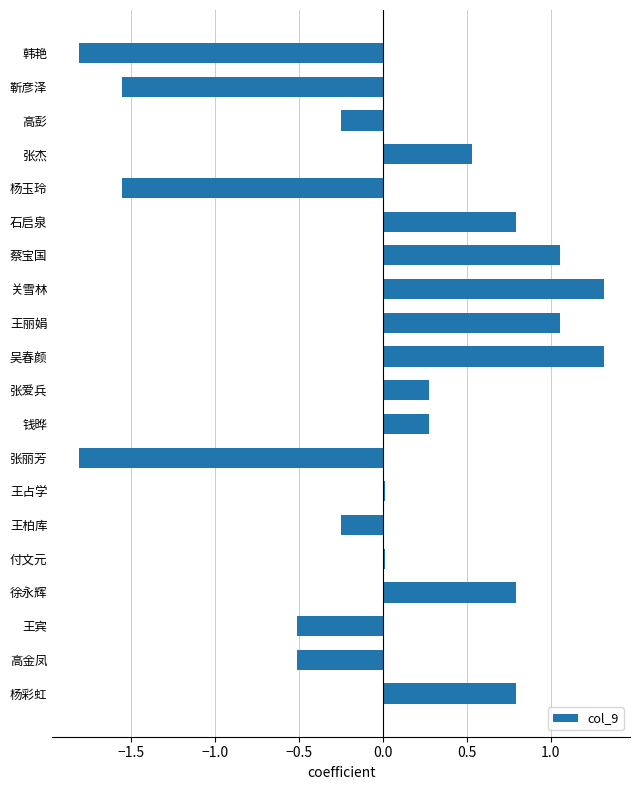

Read the value at 张杰.

0.5